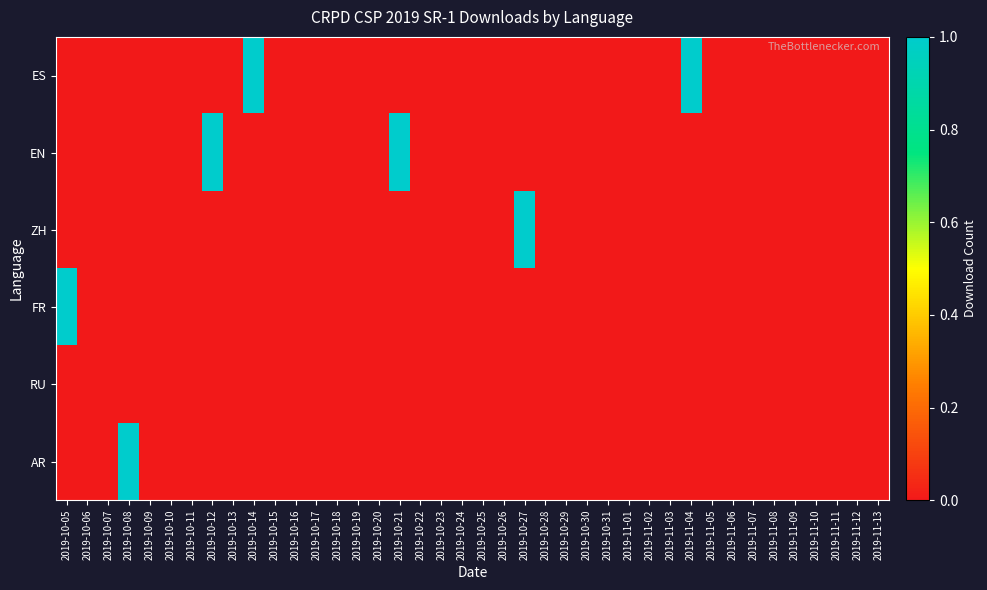

At how many categories does at least one series exceed 0?

7